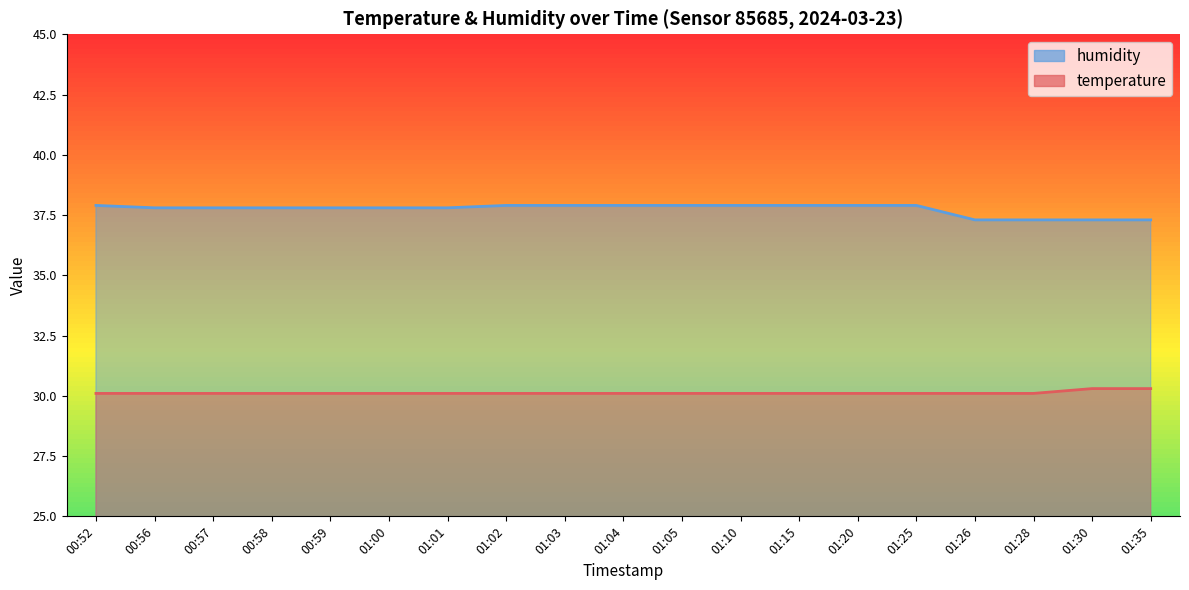

Reading right to left, what are all the values shown in this chart?

temperature: 01:35=30.3	01:30=30.3	01:28=30.1	01:26=30.1	01:25=30.1	01:20=30.1	01:15=30.1	01:10=30.1	01:05=30.1	01:04=30.1	01:03=30.1	01:02=30.1	01:01=30.1	01:00=30.1	00:59=30.1	00:58=30.1	00:57=30.1	00:56=30.1	00:52=30.1
humidity: 01:35=37.3	01:30=37.3	01:28=37.3	01:26=37.3	01:25=37.9	01:20=37.9	01:15=37.9	01:10=37.9	01:05=37.9	01:04=37.9	01:03=37.9	01:02=37.9	01:01=37.8	01:00=37.8	00:59=37.8	00:58=37.8	00:57=37.8	00:56=37.8	00:52=37.9